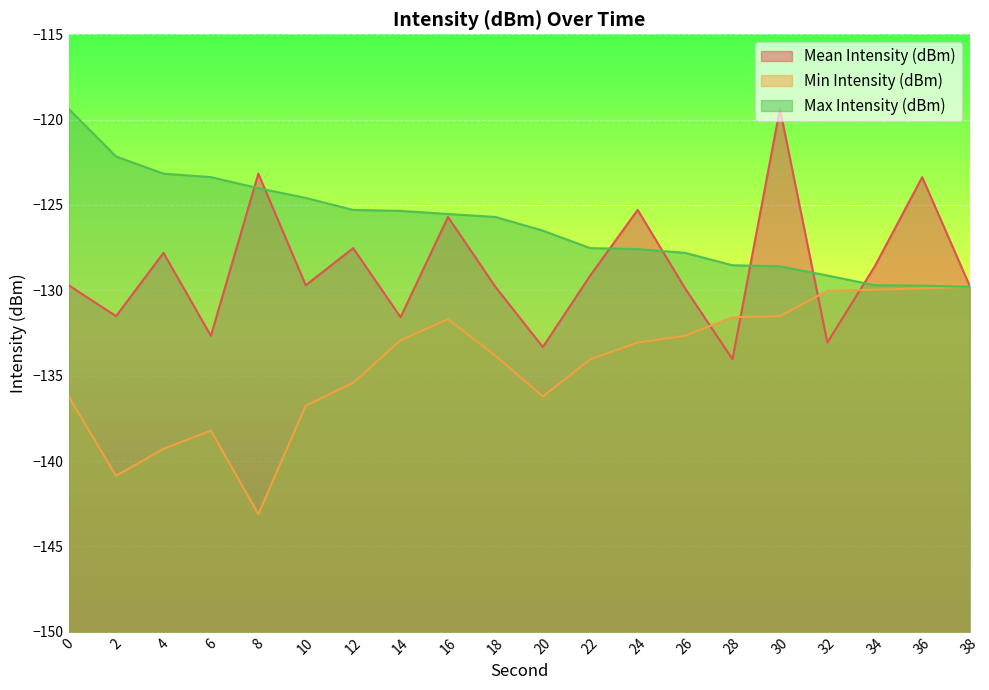

List the series in order of their overall mean, lowest first.

Min Intensity (dBm), Mean Intensity (dBm), Max Intensity (dBm)